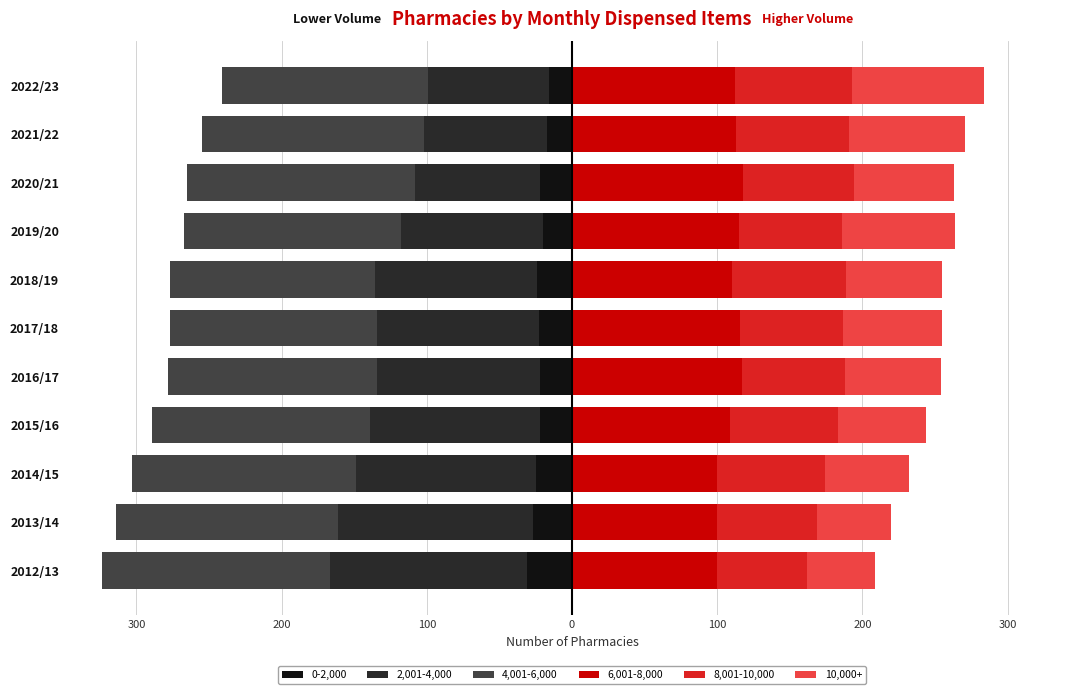

True or false: 2,001-4,000 has a value of -98 at 2019/20.

True